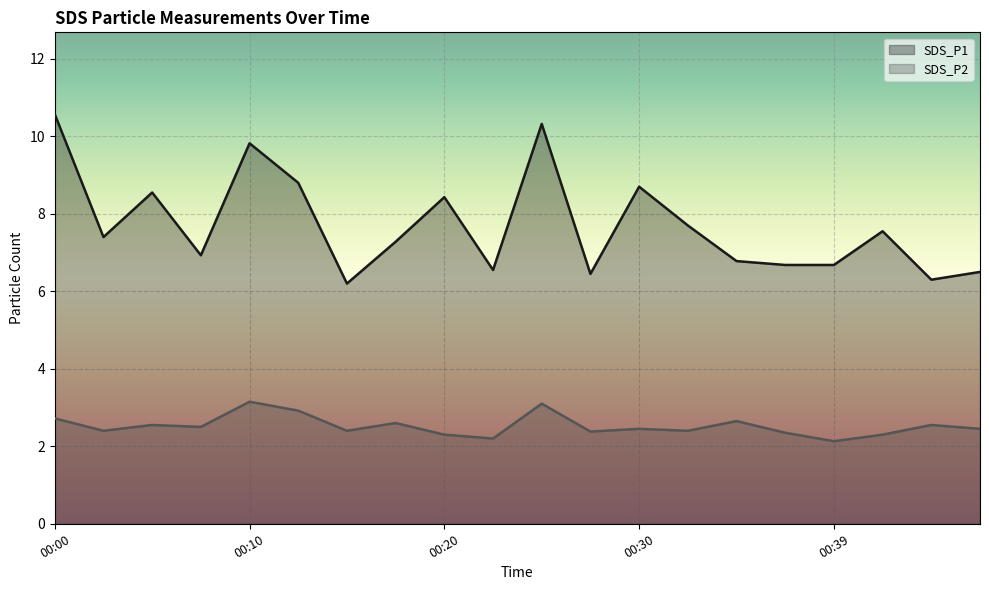

Reading left to right, transcribe all the data shown in this chart.

SDS_P1: 00:00=10.6	00:03=7.4	00:05=8.6	00:08=6.9	00:10=9.8	00:13=8.8	00:15=6.2	00:18=7.3	00:20=8.4	00:22=6.5	00:25=10.3	00:27=6.5	00:30=8.7	00:32=7.7	00:35=6.8	00:37=6.7	00:39=6.7	00:42=7.5	00:45=6.3	00:47=6.5
SDS_P2: 00:00=2.7	00:03=2.4	00:05=2.5	00:08=2.5	00:10=3.1	00:13=2.9	00:15=2.4	00:18=2.6	00:20=2.3	00:22=2.2	00:25=3.1	00:27=2.4	00:30=2.5	00:32=2.4	00:35=2.6	00:37=2.4	00:39=2.1	00:42=2.3	00:45=2.5	00:47=2.5